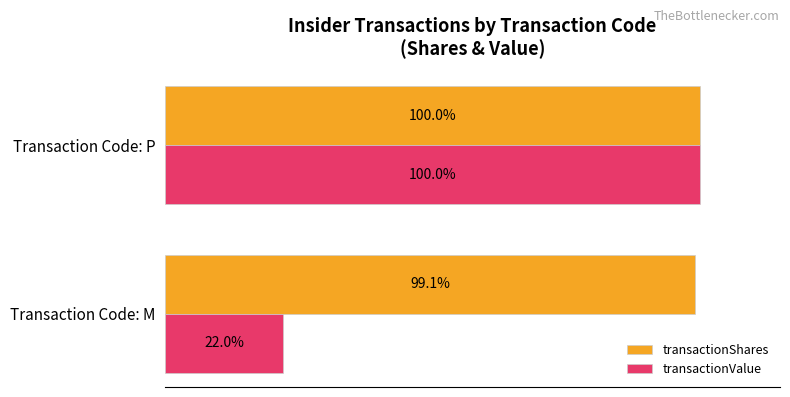

At Transaction Code: M, list the series in order from smallest to largest.

transactionValue, transactionShares